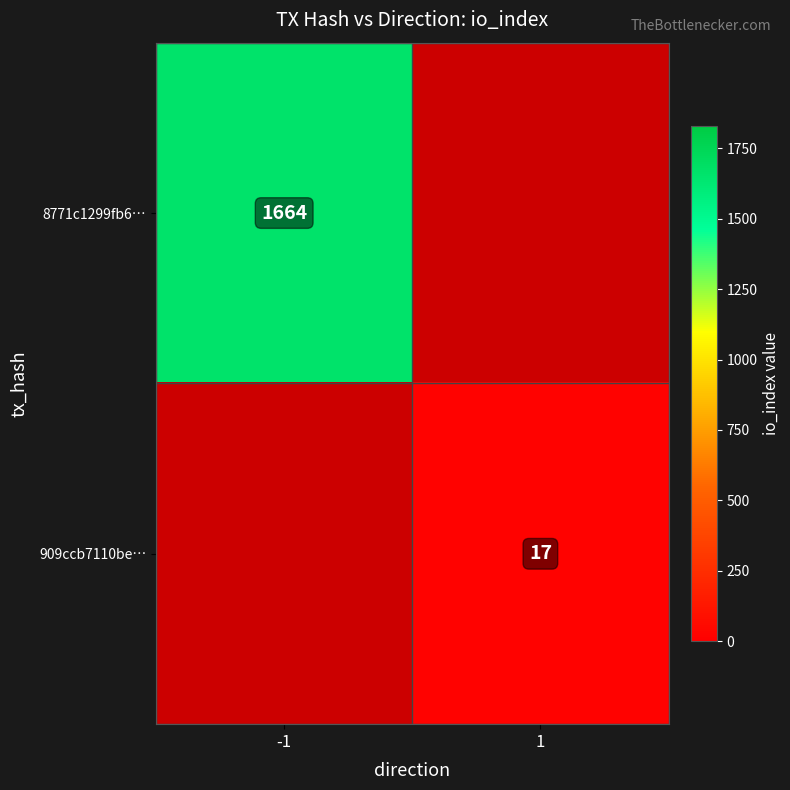

Is it true that 909ccb7110be… equals 11 at 1?

False